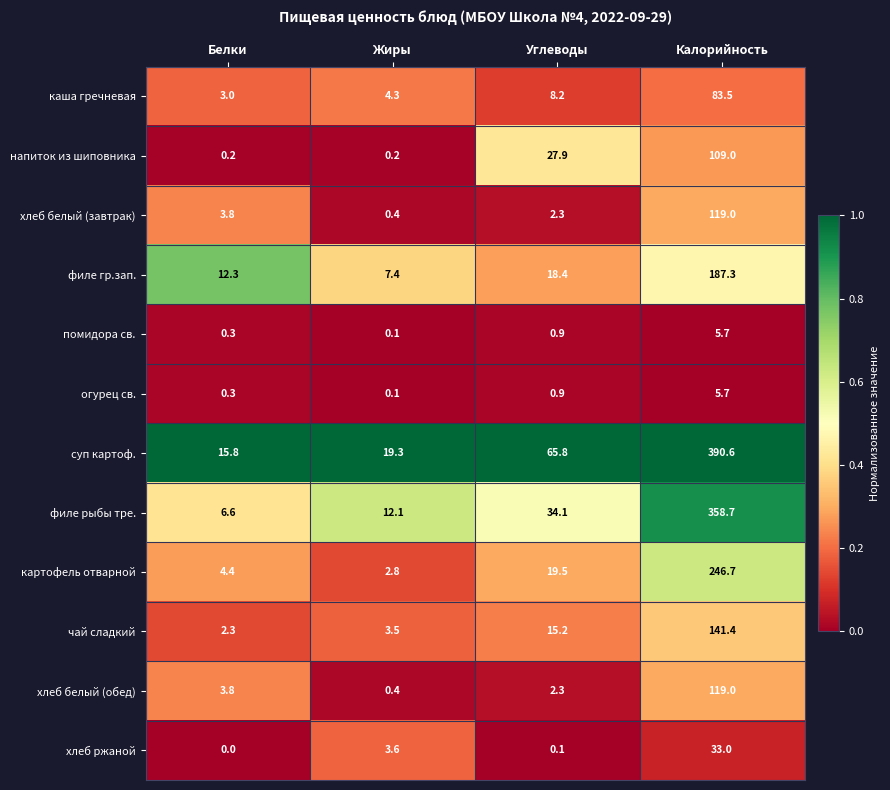

At which label does суп картоф. reach its minimum?

Белки